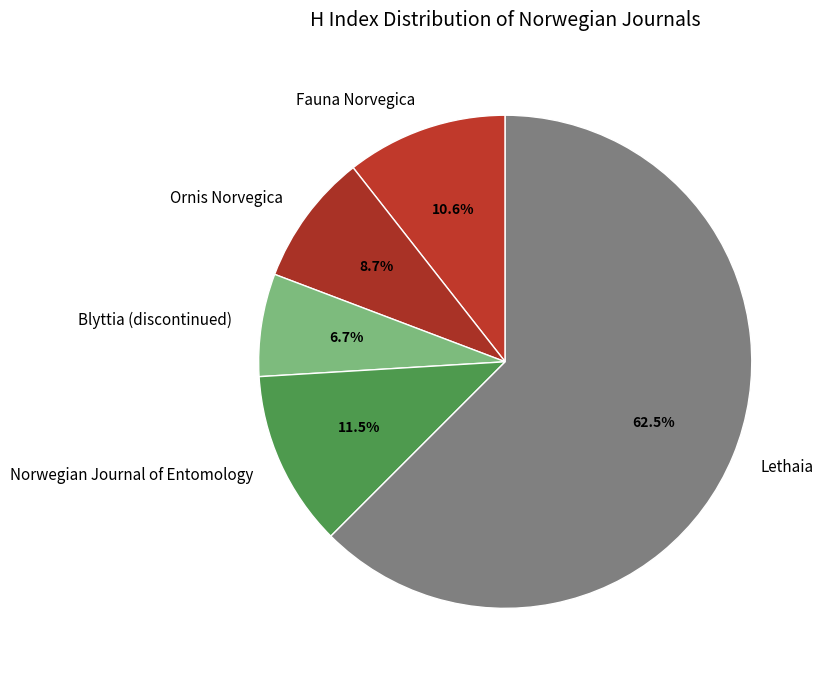

What is the ratio of the value at Lethaia to the value at Blyttia (discontinued)?

9.3